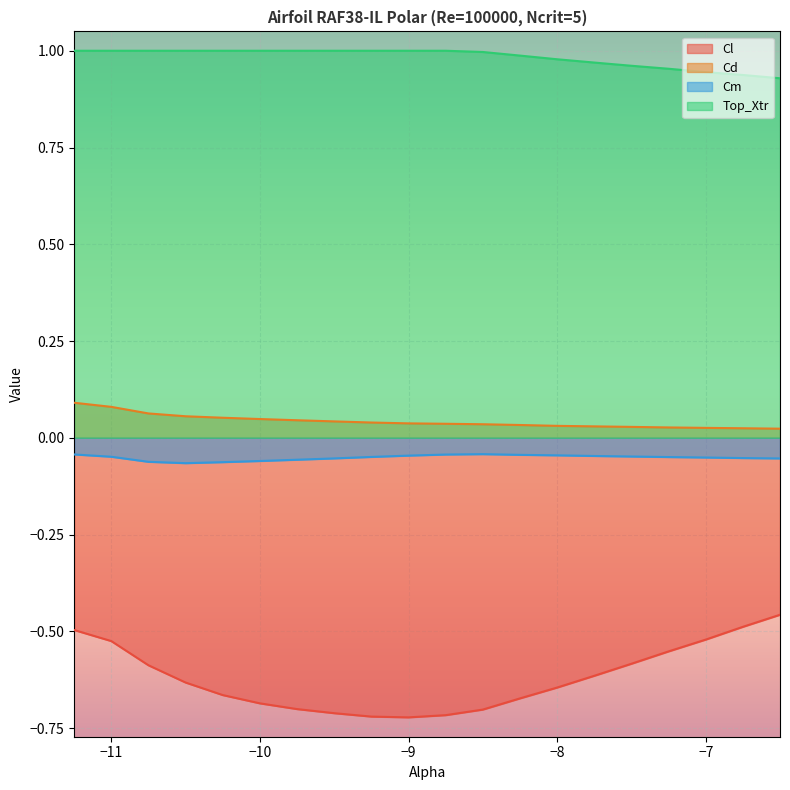

What is the difference between the highest and lowest values at -9.5?

1.7